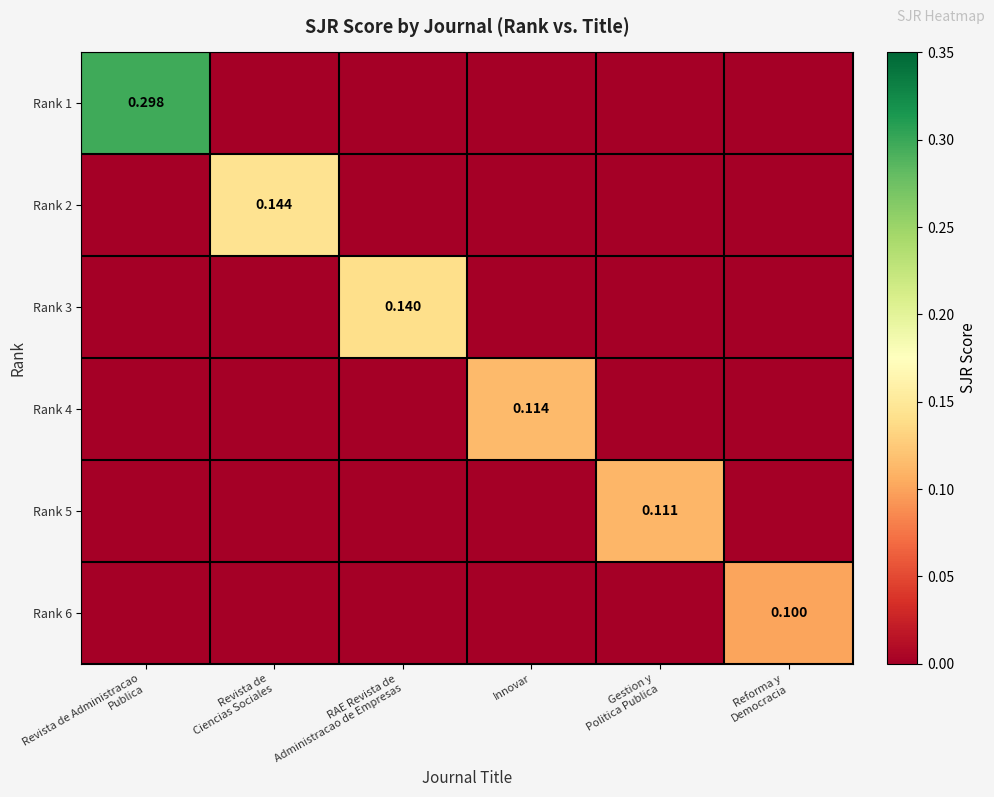

Which category has the lowest value in the Rank 3 series?

Revista de Administracao Publica